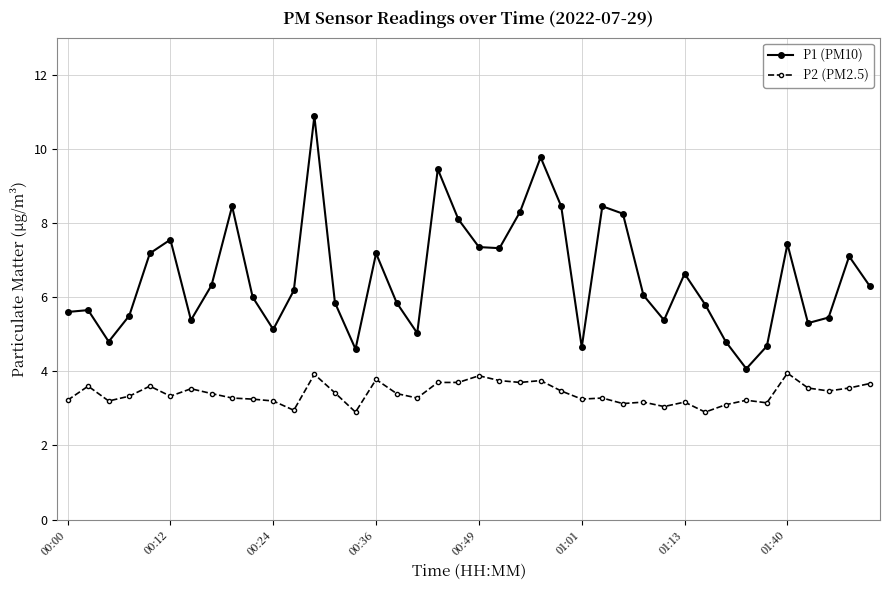

Which series has the largest total across all categories?

P1 (PM10)